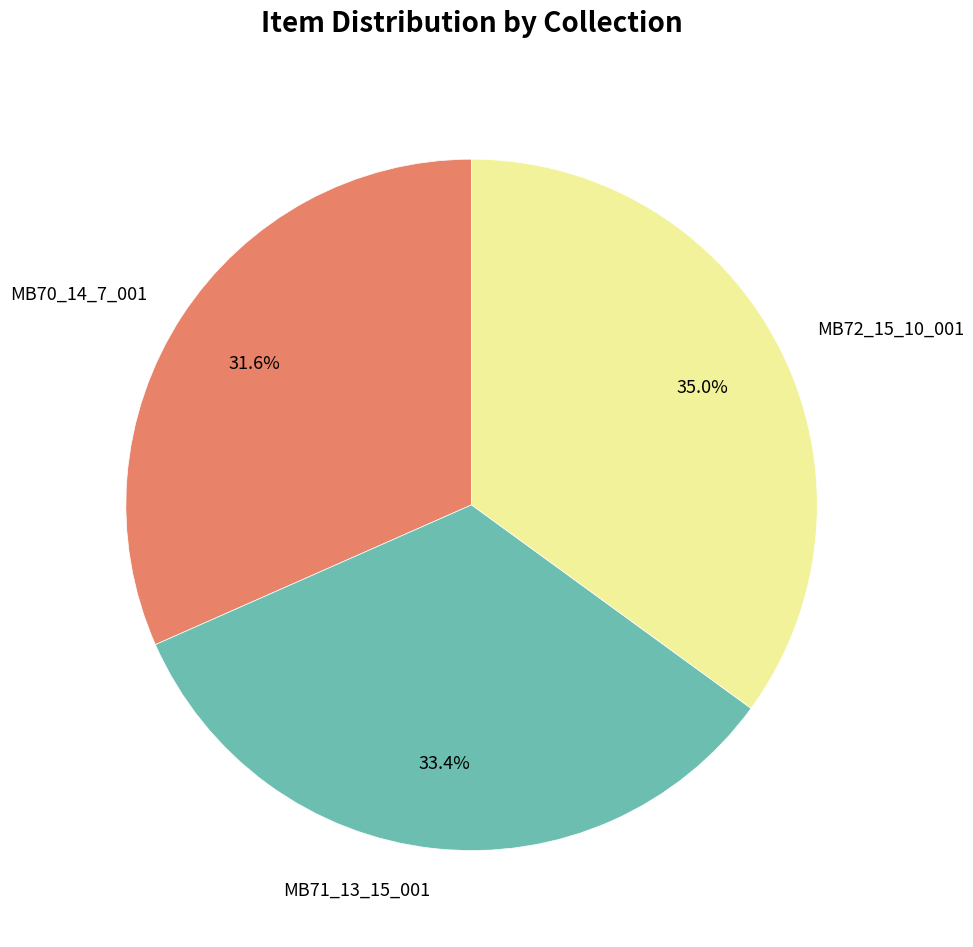

The MB71_13_15_001 slice represents 33% of the pie. True or false?

True